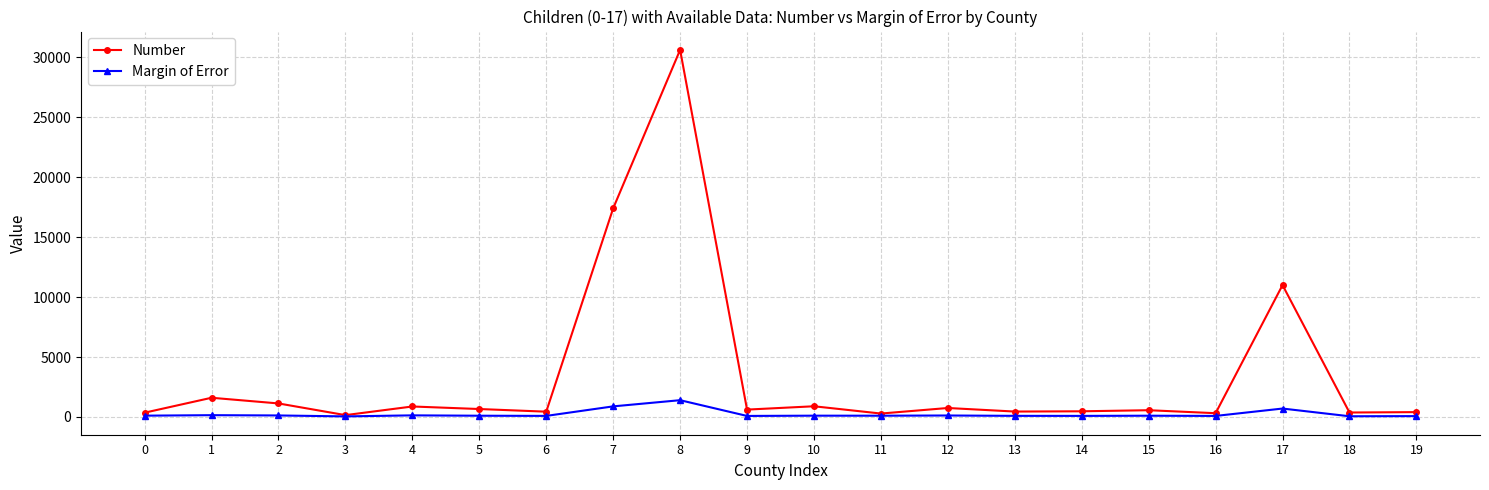

What are all the series names shown in the legend?

Number, Margin of Error